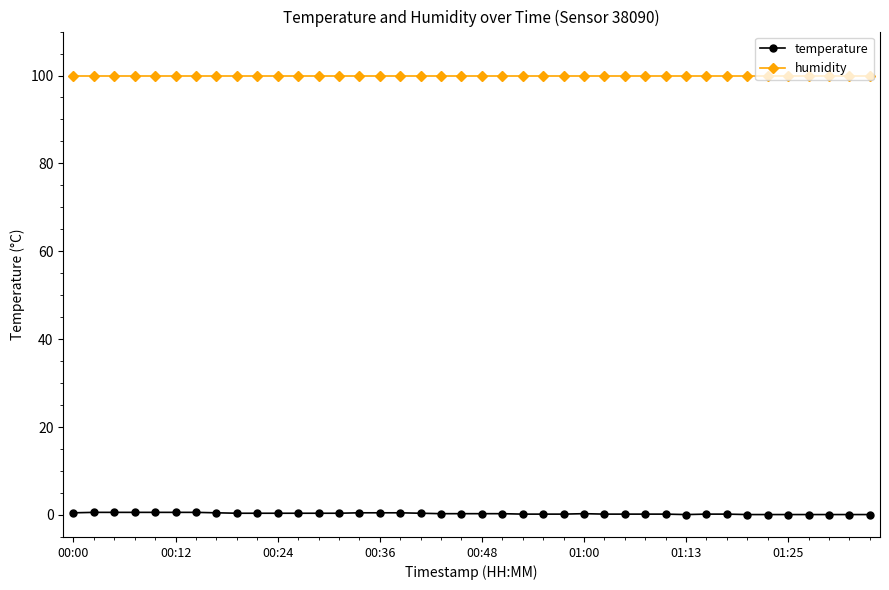

What is the smallest value displayed?

0.1